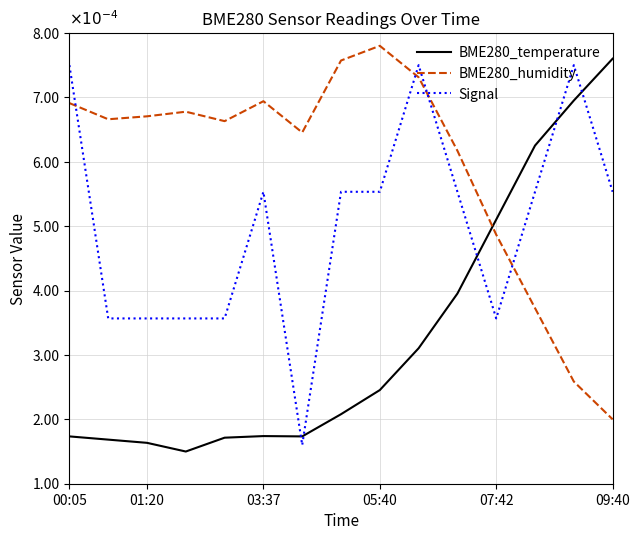

Does the chart have visible grid lines?

Yes